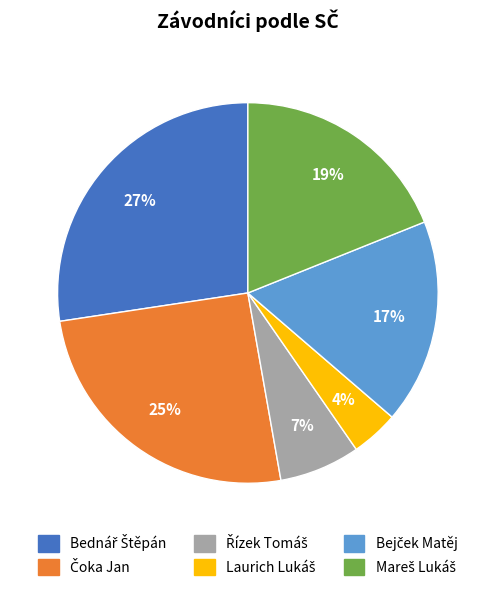

To the nearest percent, what is the difference between the largest and smallest slice percentages?

23%